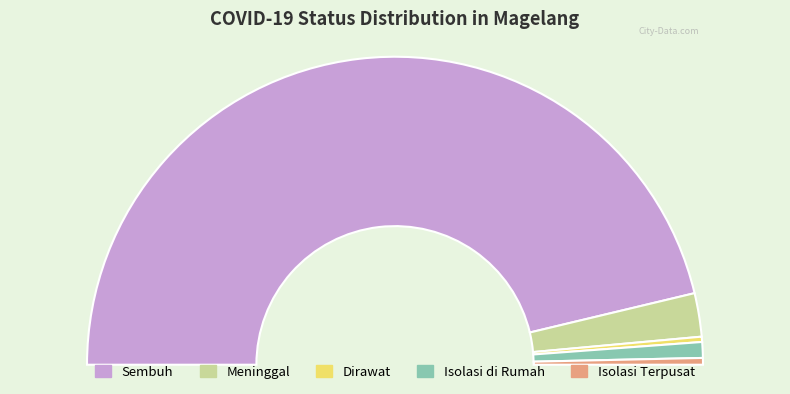

Is it true that Sembuh is 93% of the pie?

True